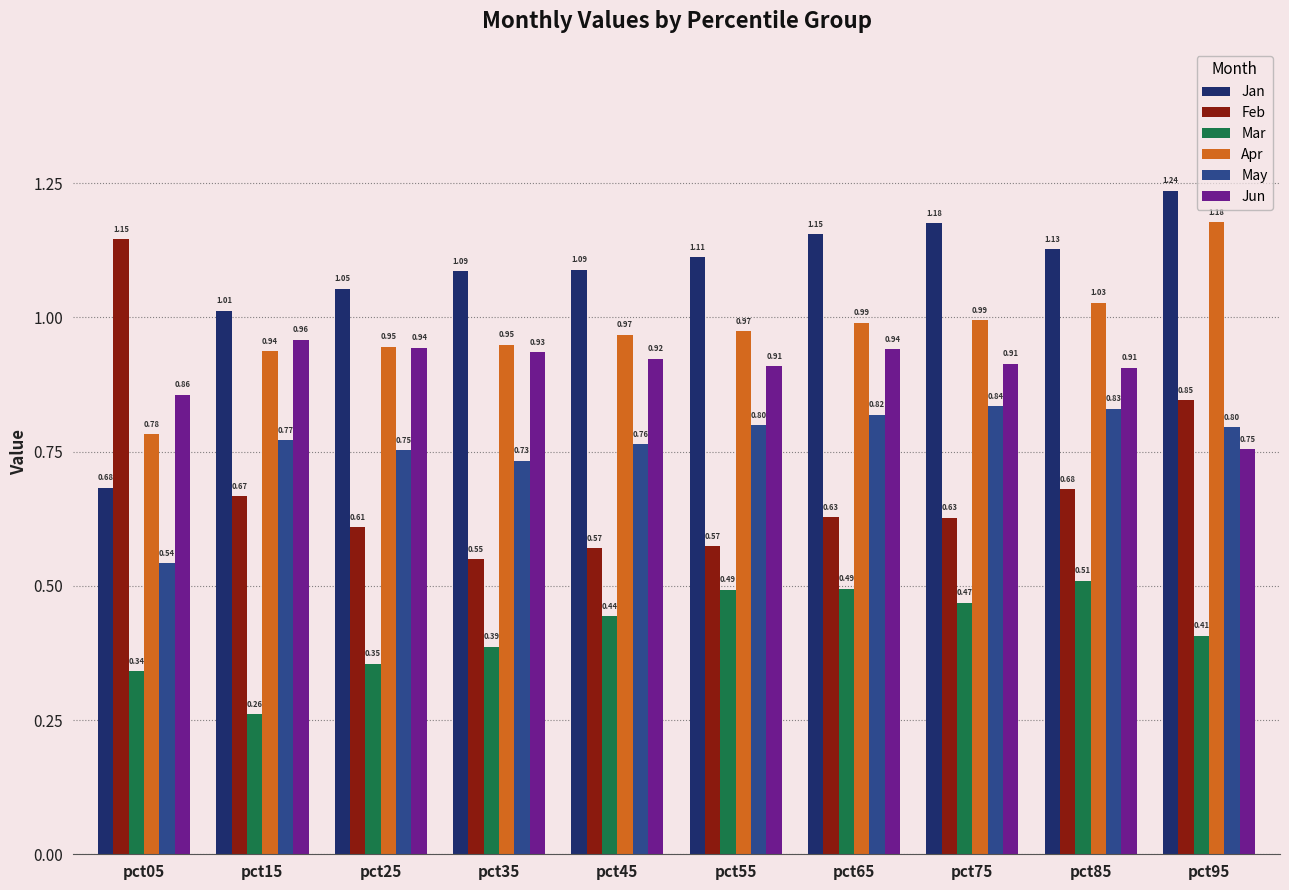

At pct85, list the series in order from largest to smallest.

Jan, Apr, Jun, May, Feb, Mar